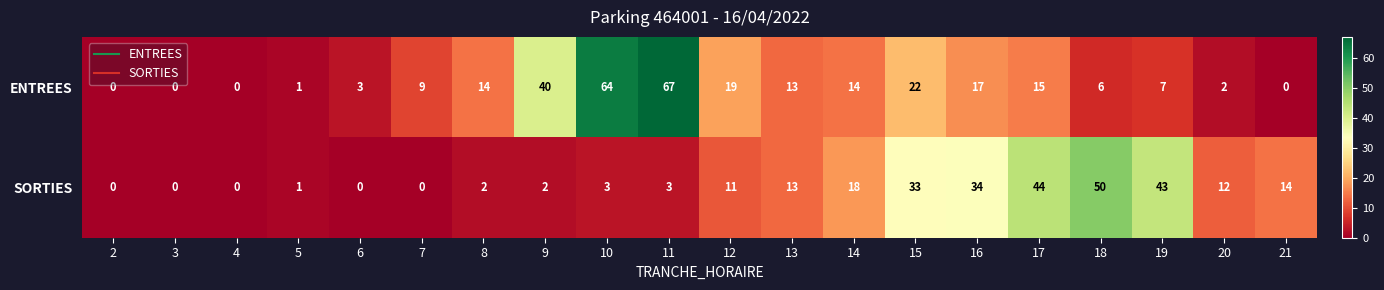

What is the difference between the highest and lowest values at 16?

17